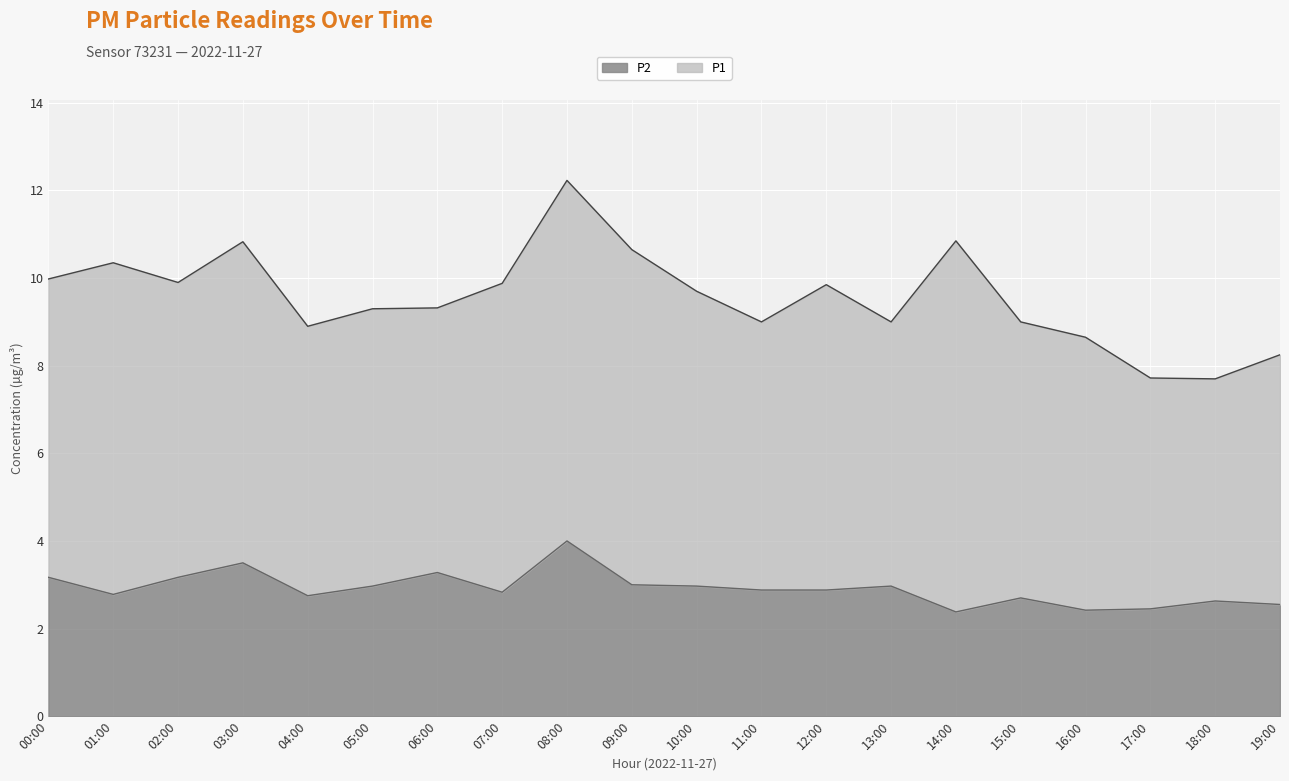

Which has a higher value, 16:00 or 06:00?

06:00